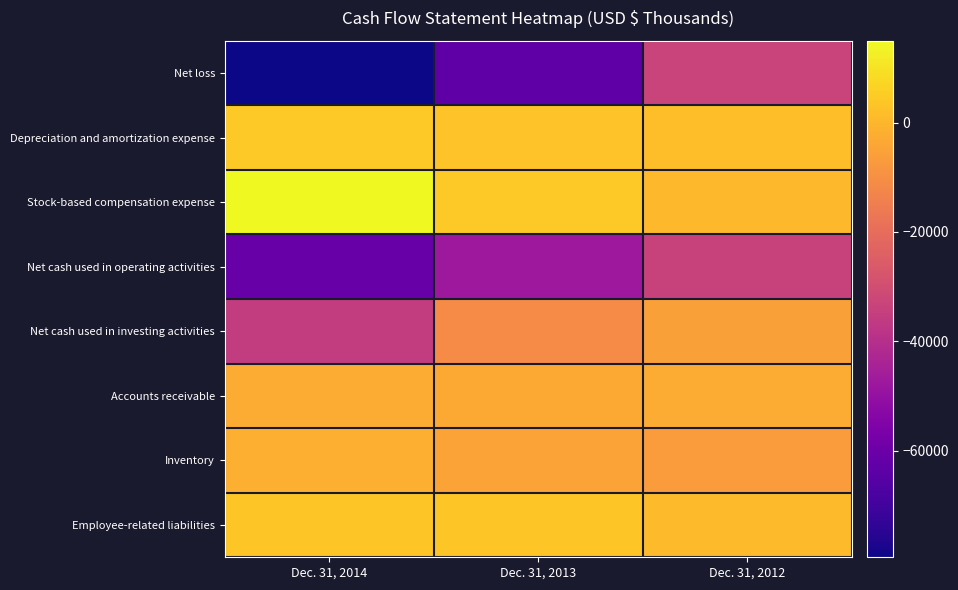

What is the spread (max minus min) of values at Dec. 31, 2013?

67595